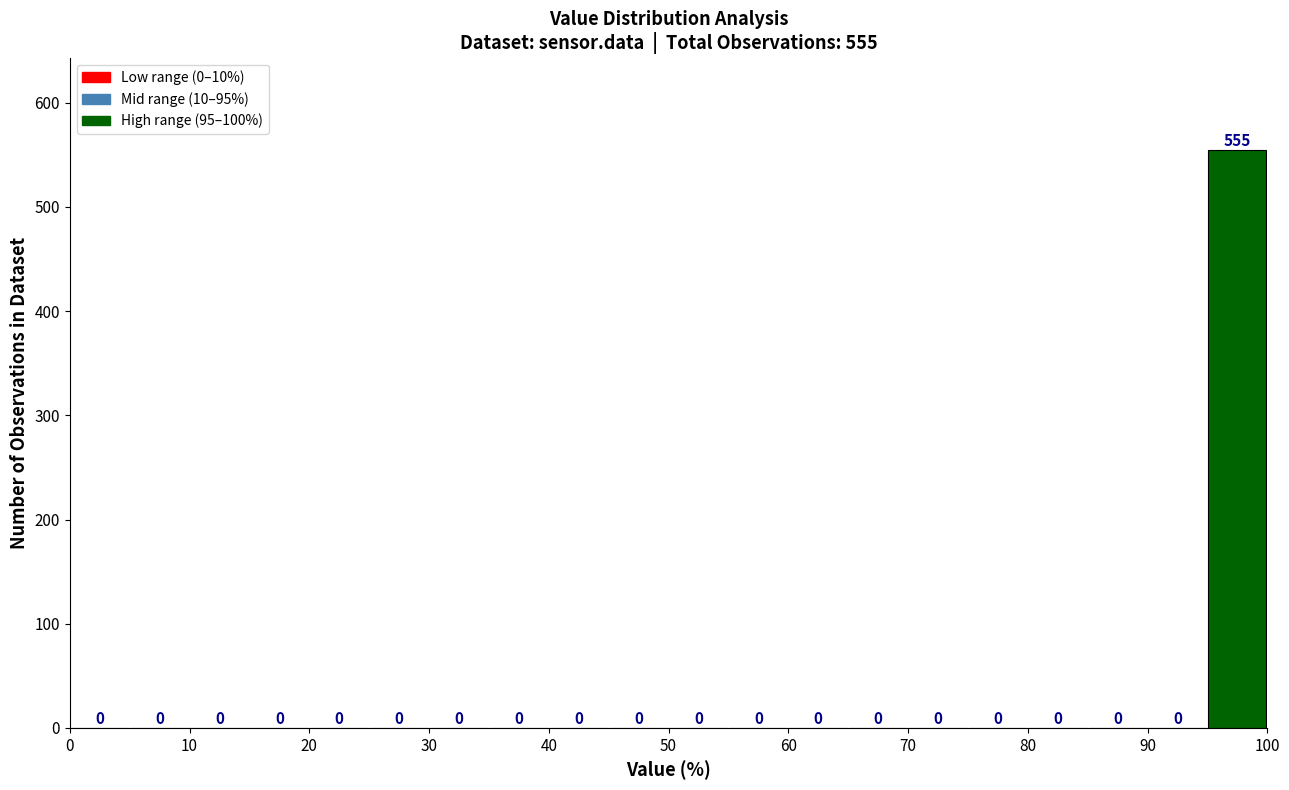

Over which range of the x-axis is the bar tallest?

95 to 100